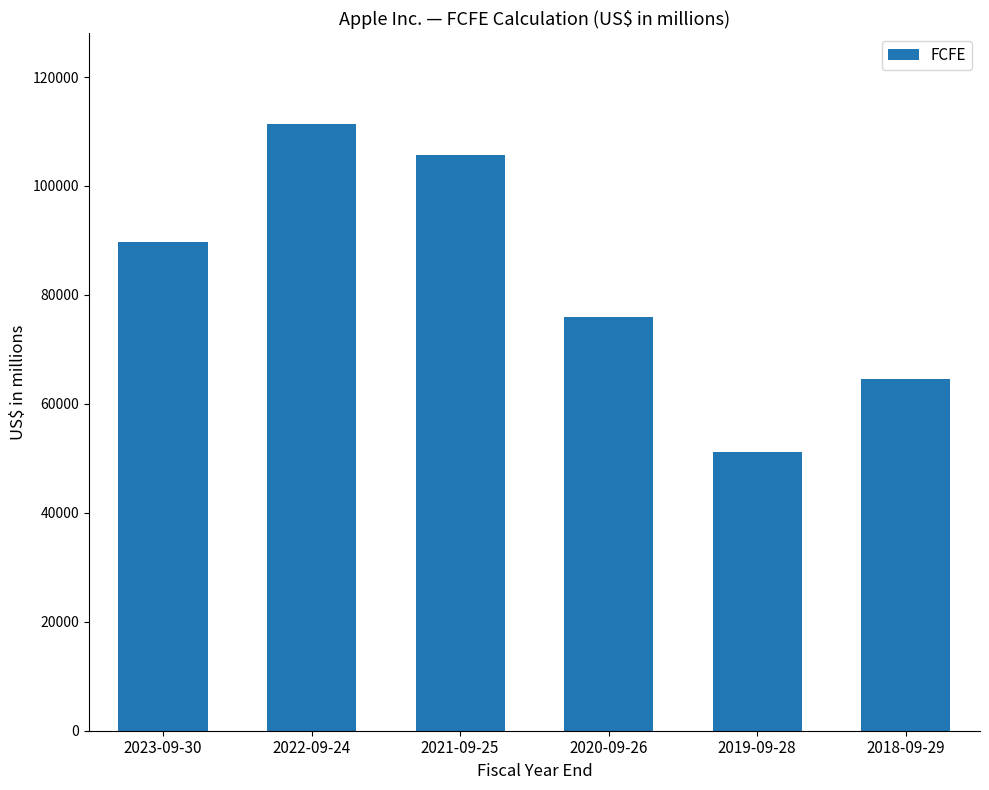

How many categories are shown in the chart?

6